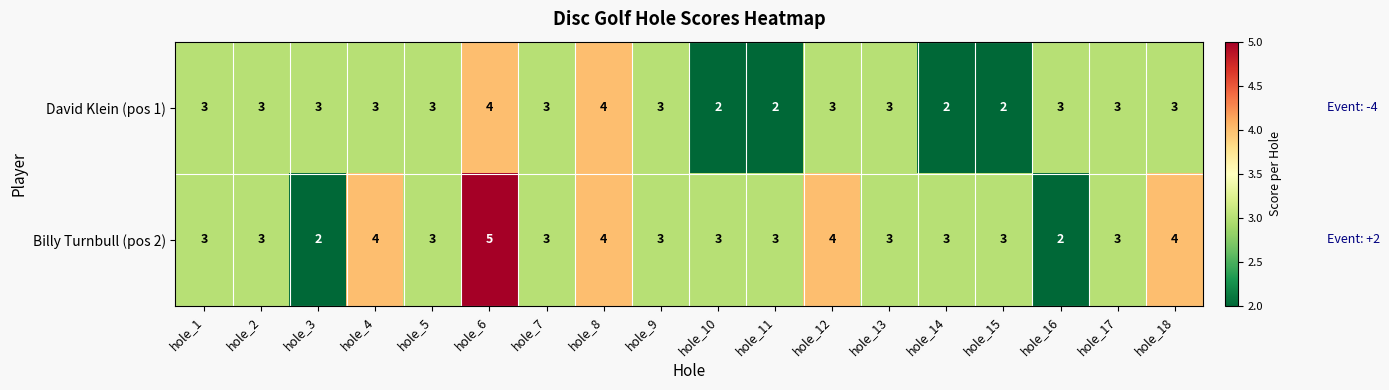

Rank the series at hole_12 from lowest to highest value.

David Klein (pos 1), Billy Turnbull (pos 2)